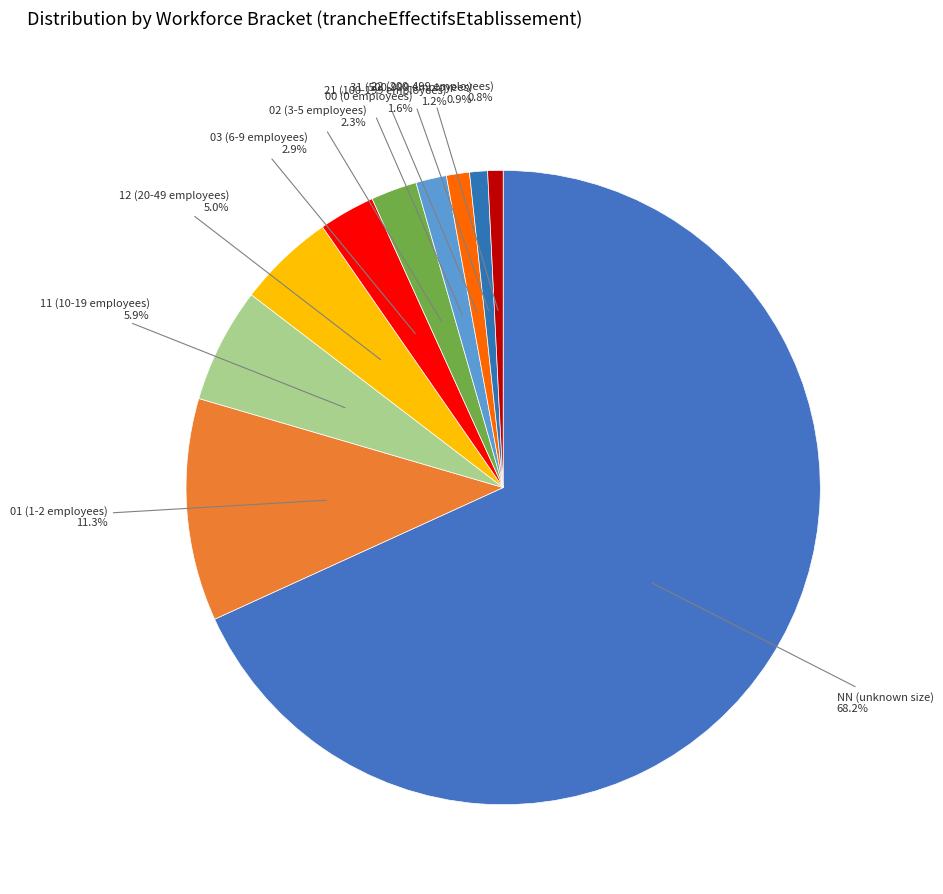

Which category has the biggest portion of the pie?

NN